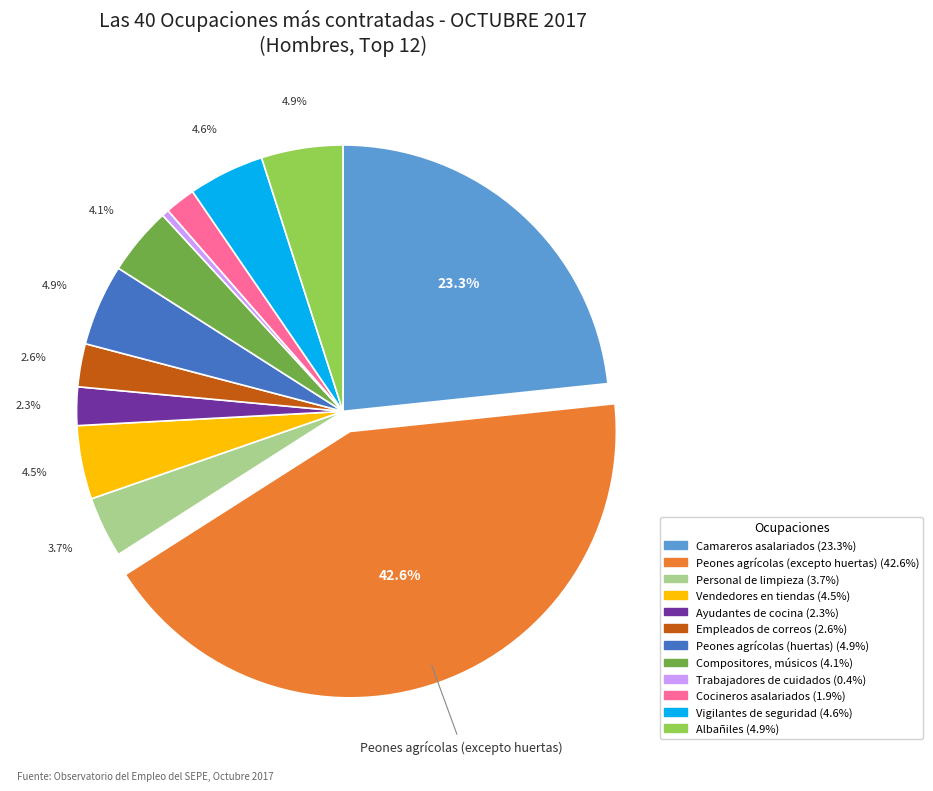

Is it true that Cocineros asalariados is 10% of the pie?

False